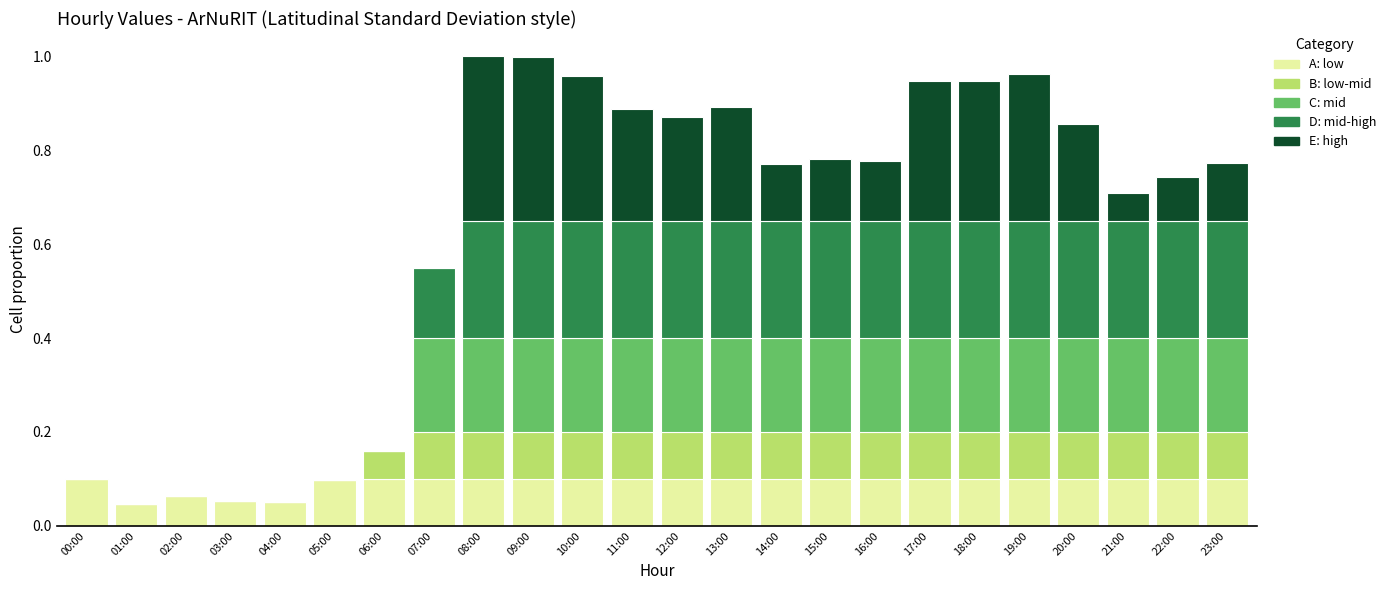

What is the total value across all series at 18:00?

0.9